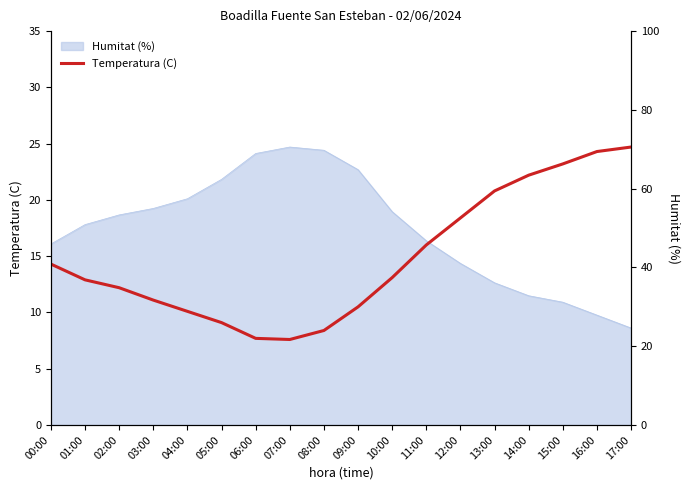

Is it true that Humitat (%) equals 50.0 at 12:00?

True